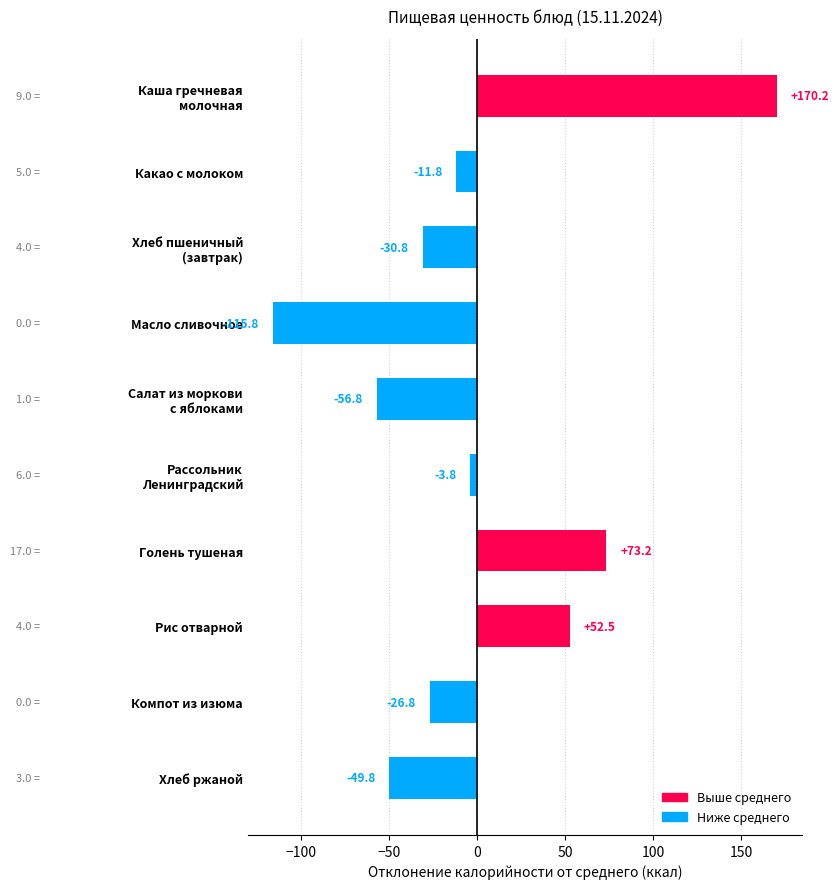

True or false: the data shows -41.0 at Компот из изюма.

False